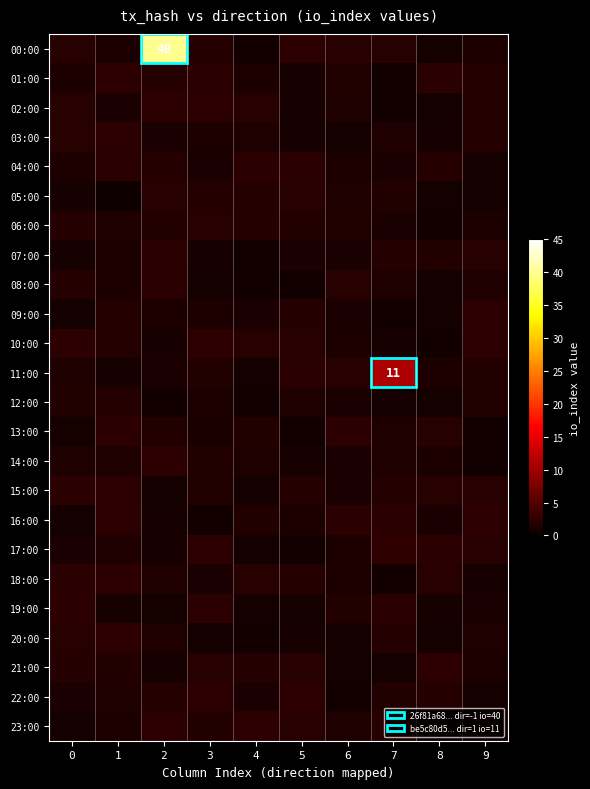

What is the difference between the maximum and minimum values in the 07:00 series?

1.6